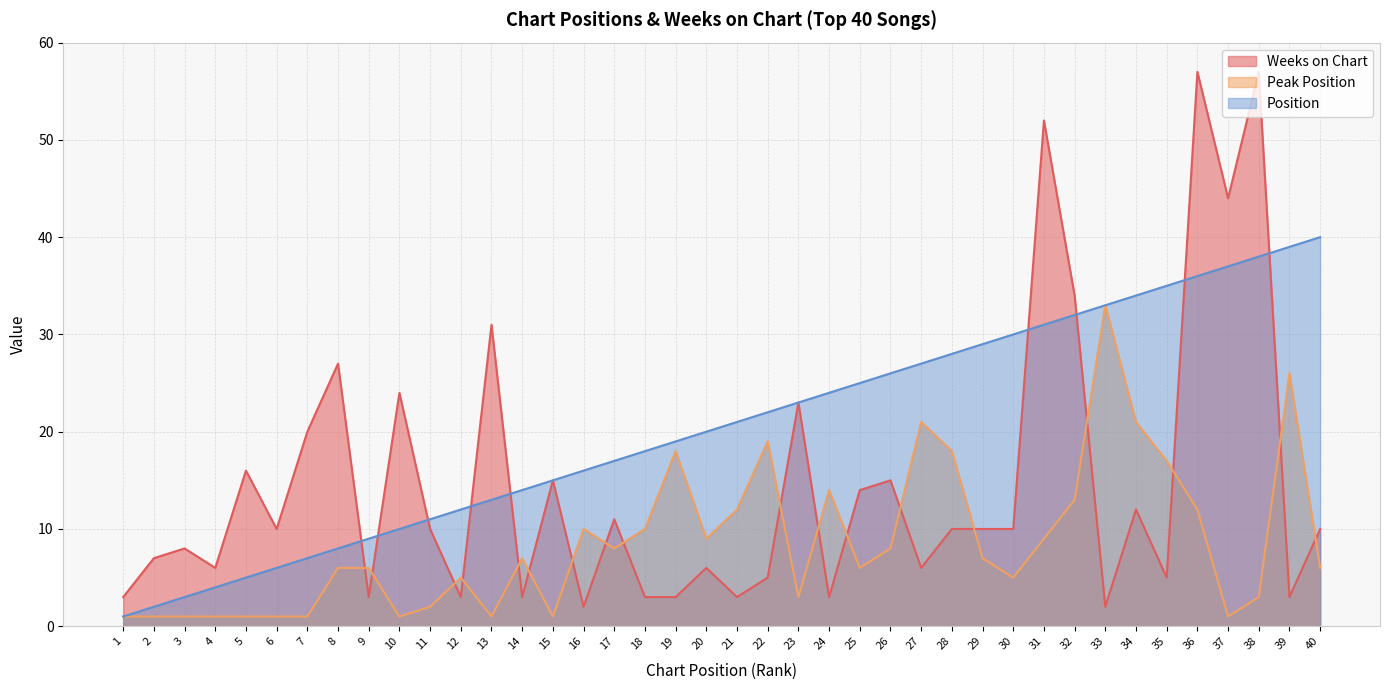

At how many categories does at least one series exceed 39?

5